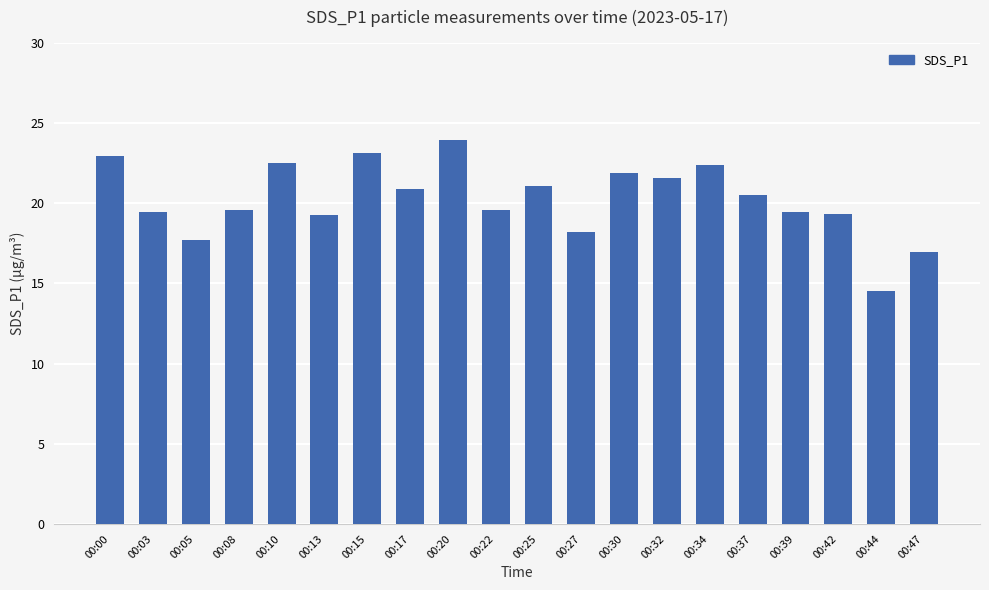

What is the sum of all values?

404.7